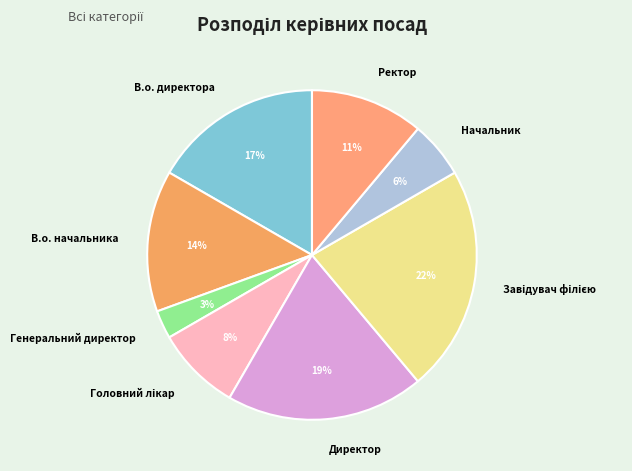

How many slices are in this pie chart?

8